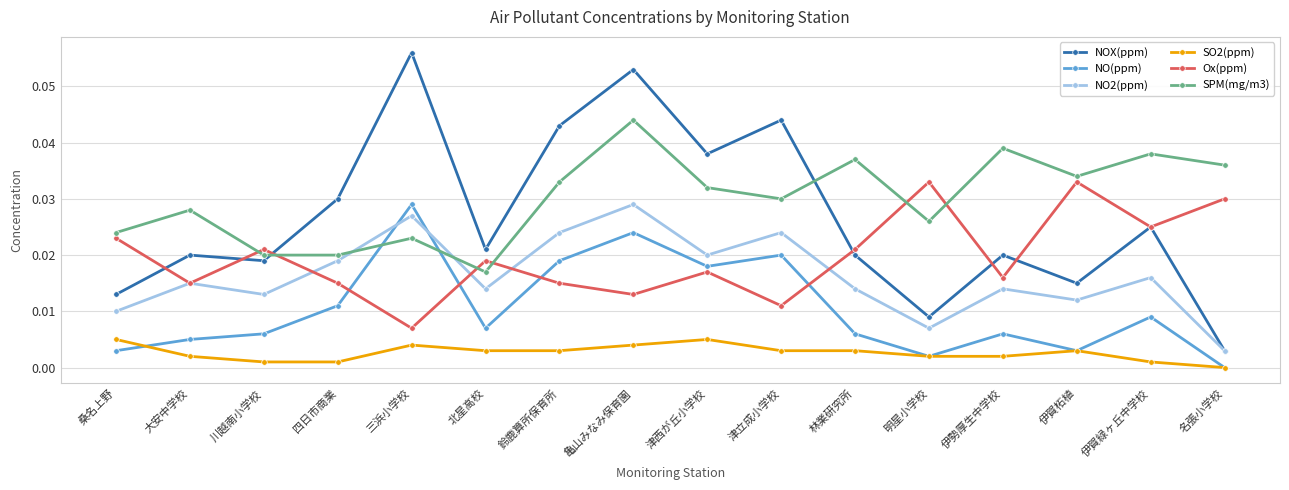

At which category is the sum across all series the highest?

亀山みなみ保育園